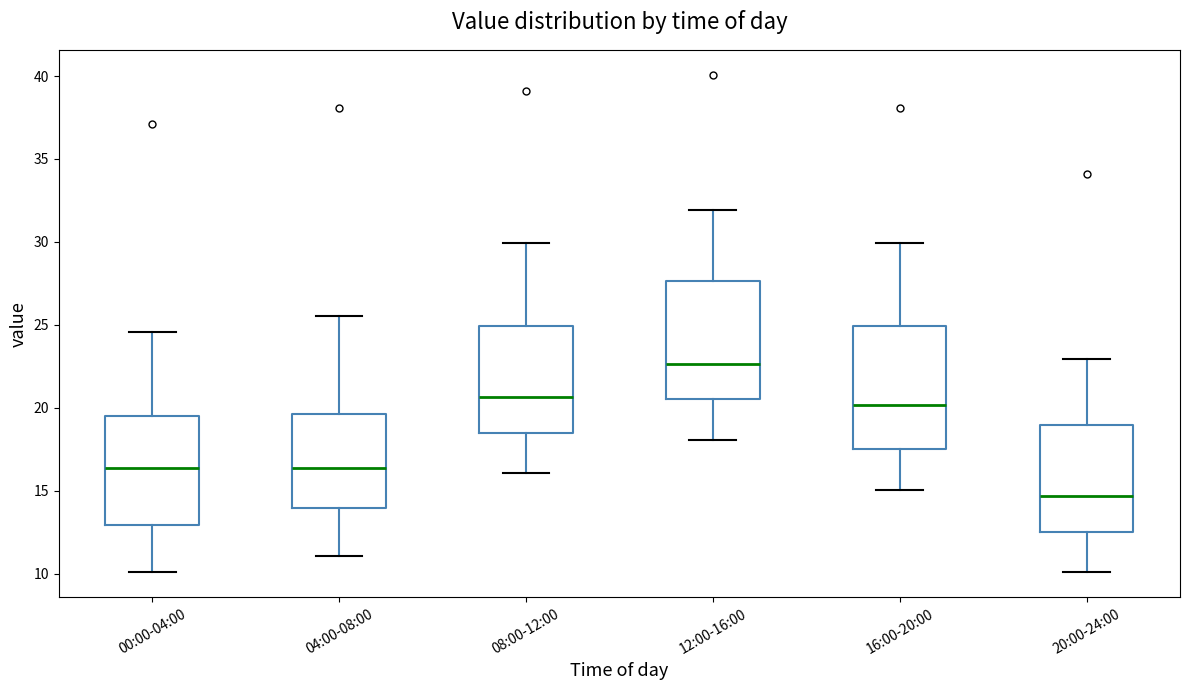

Reading left to right, read every box against the y-axis: the position of its median line, the range the box covers, and the ends of its whiskers. The values are not printed on the chart, so give them approximately, as read against the axis.

00:00-04:00: median 16.5, box 13.0 to 19.5, whiskers 10.0 to 24.5
04:00-08:00: median 16.5, box 14.0 to 19.5, whiskers 11.0 to 25.5
08:00-12:00: median 20.5, box 18.5 to 25.0, whiskers 16.0 to 30.0
12:00-16:00: median 22.5, box 20.5 to 27.5, whiskers 18.0 to 32.0
16:00-20:00: median 20.0, box 17.5 to 25.0, whiskers 15.0 to 30.0
20:00-24:00: median 14.5, box 12.5 to 19.0, whiskers 10.0 to 23.0